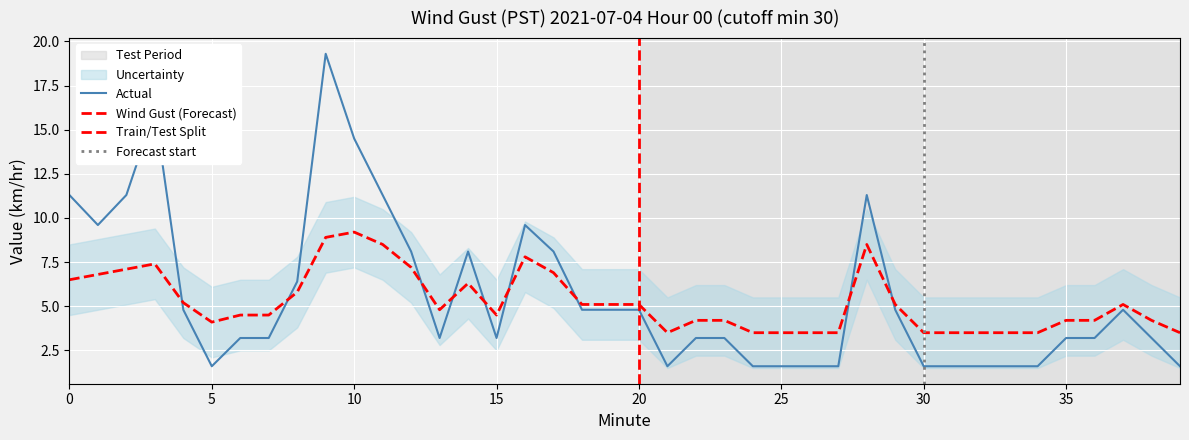

What is the total value across all series at 32?

5.1